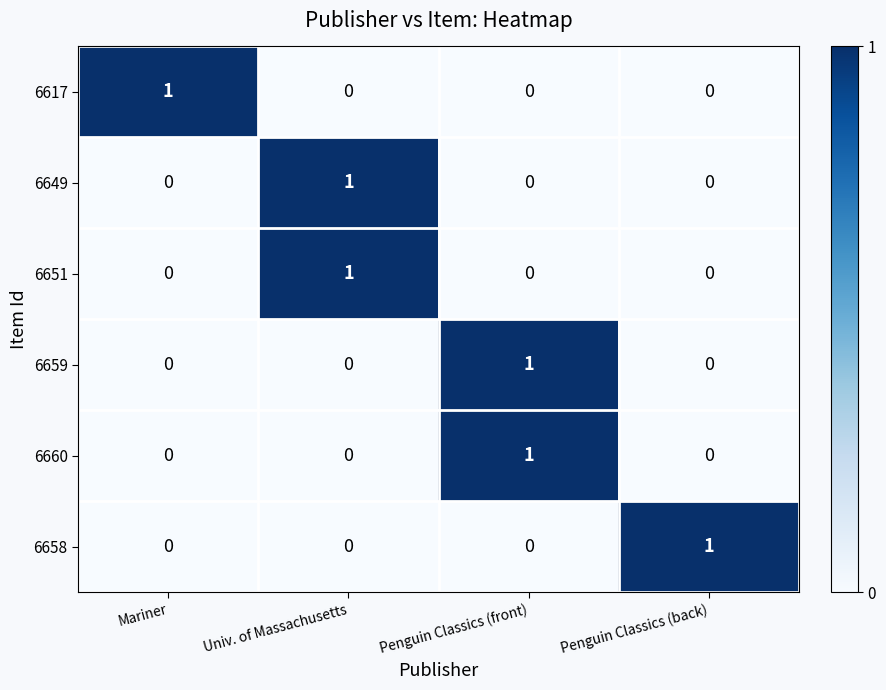

How many 6658 values are between 0 and 1?

4